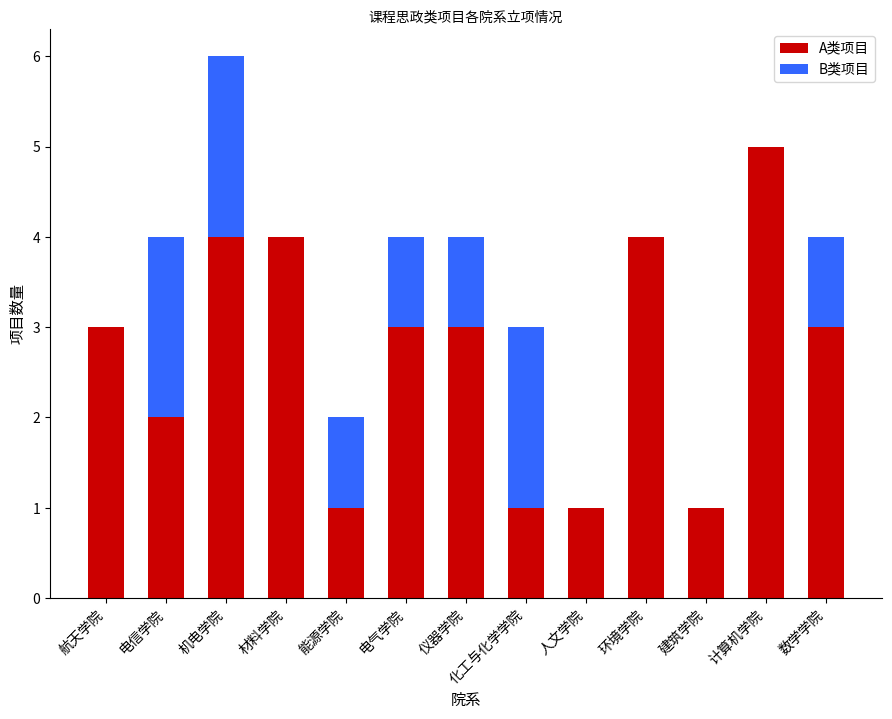

The A类项目 series shows 3 at 电气学院. True or false?

True